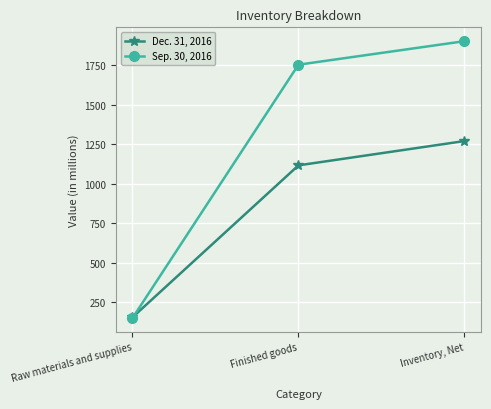

What is the sum of all Sep. 30, 2016 values?

3808